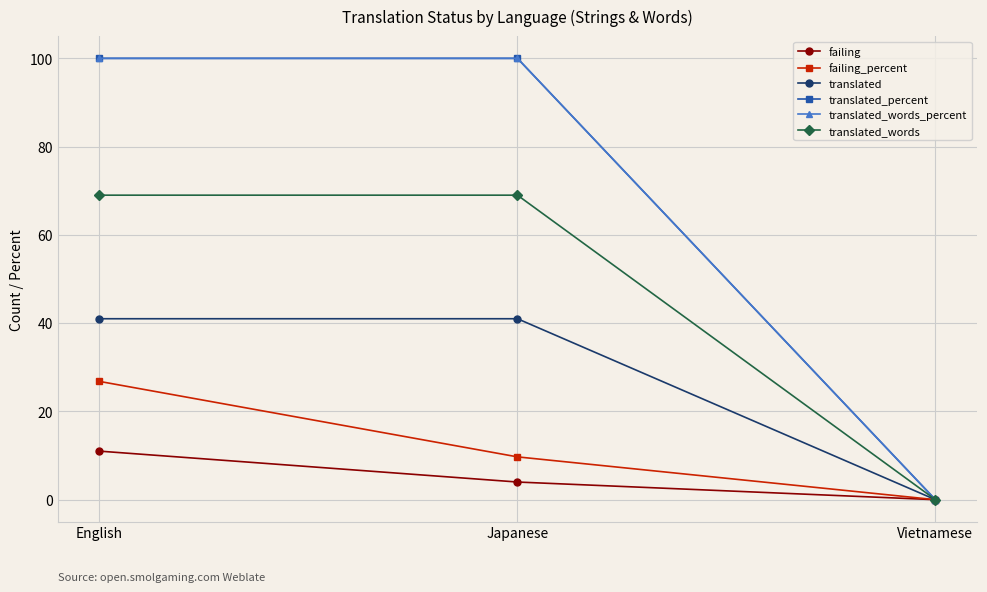

Which label corresponds to the largest value in the chart?

English